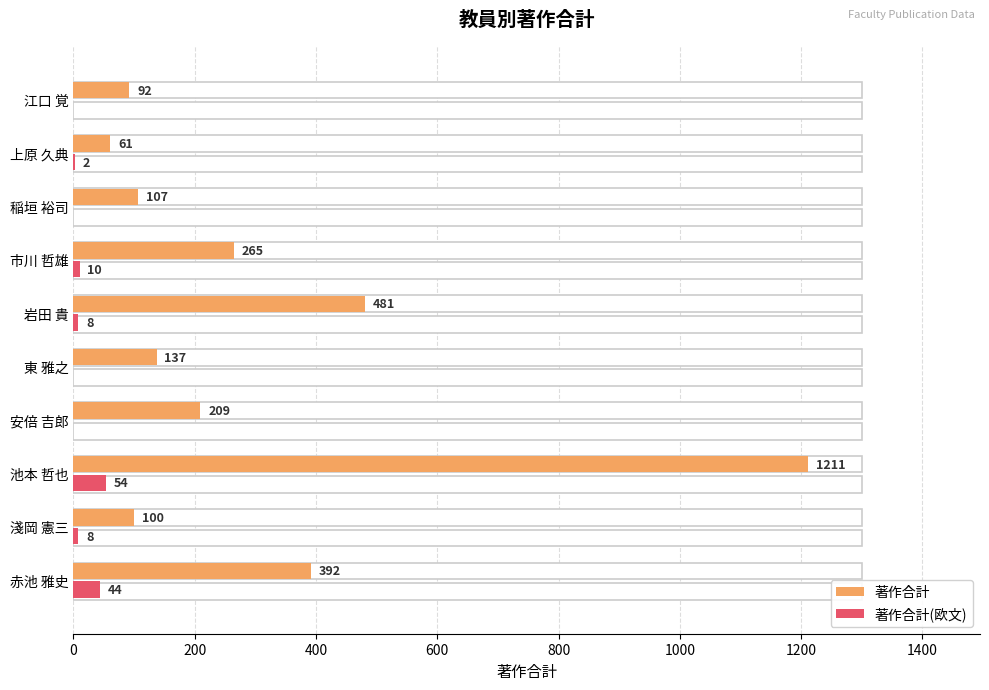

True or false: 著作合計 has a value of 219 at 岩田 貴.

False